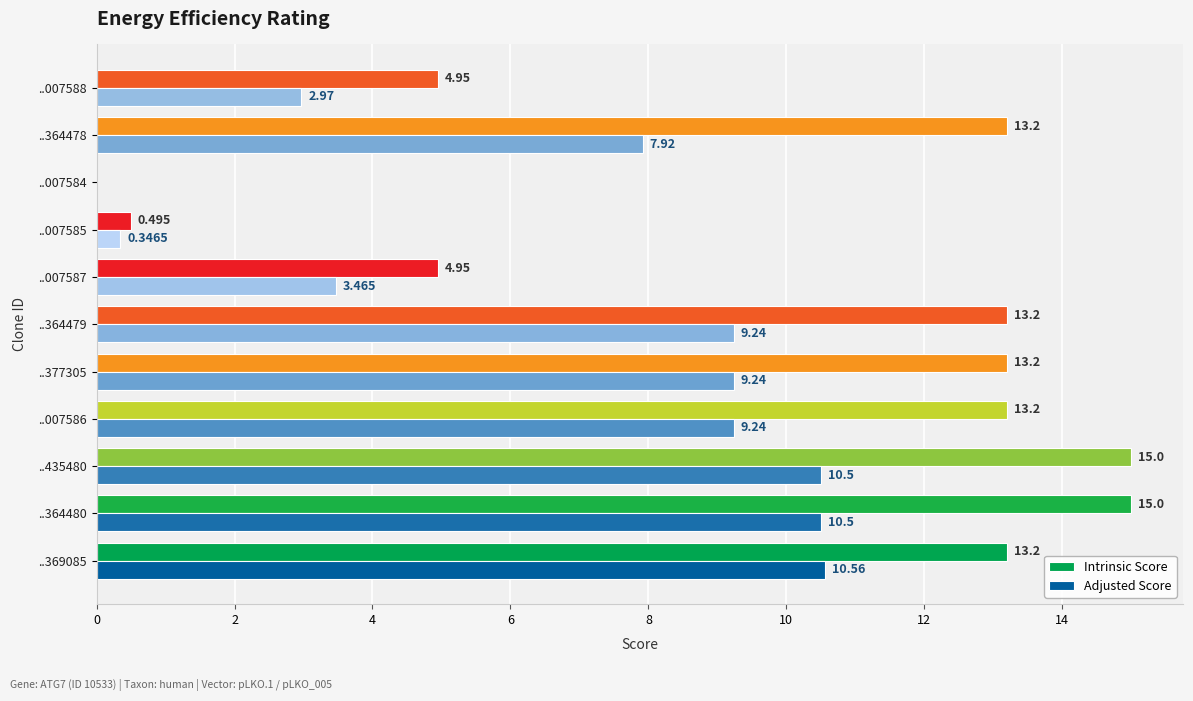

Which series has the widest spread of values?

Intrinsic Score